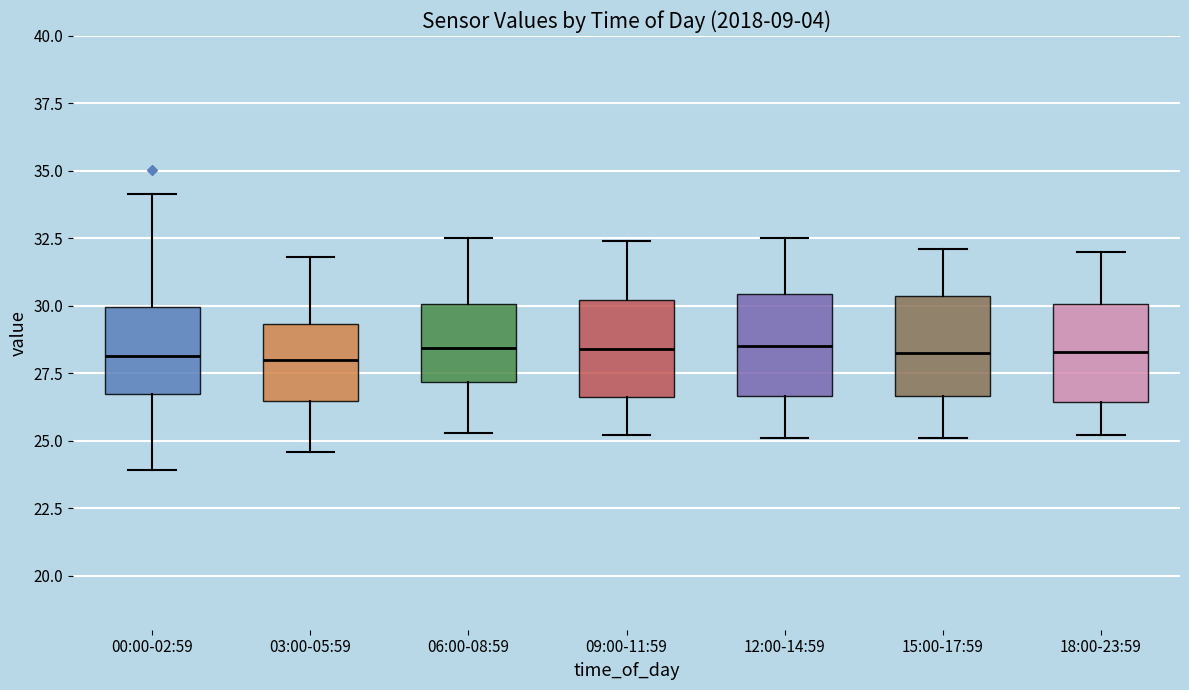

Where does the upper whisker of the box for 12:00-14:59 end on the y-axis? The values are not printed on the chart, so give them approximately, as read against the axis.

32.5